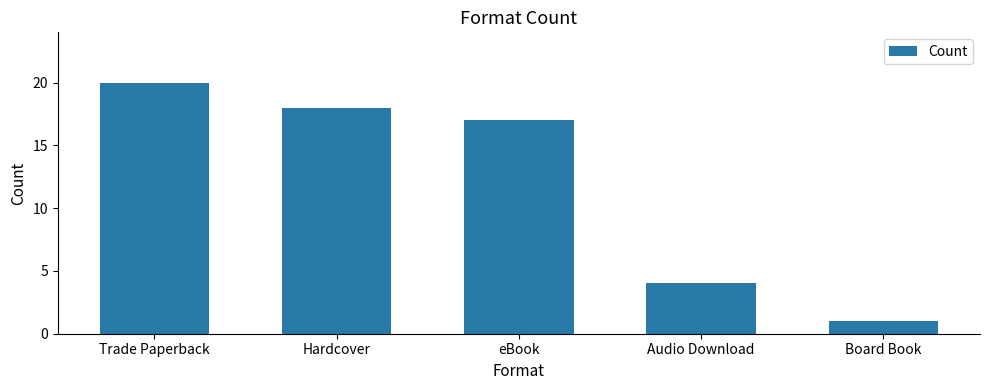

What is the label of the 5th bar from the left?

Board Book